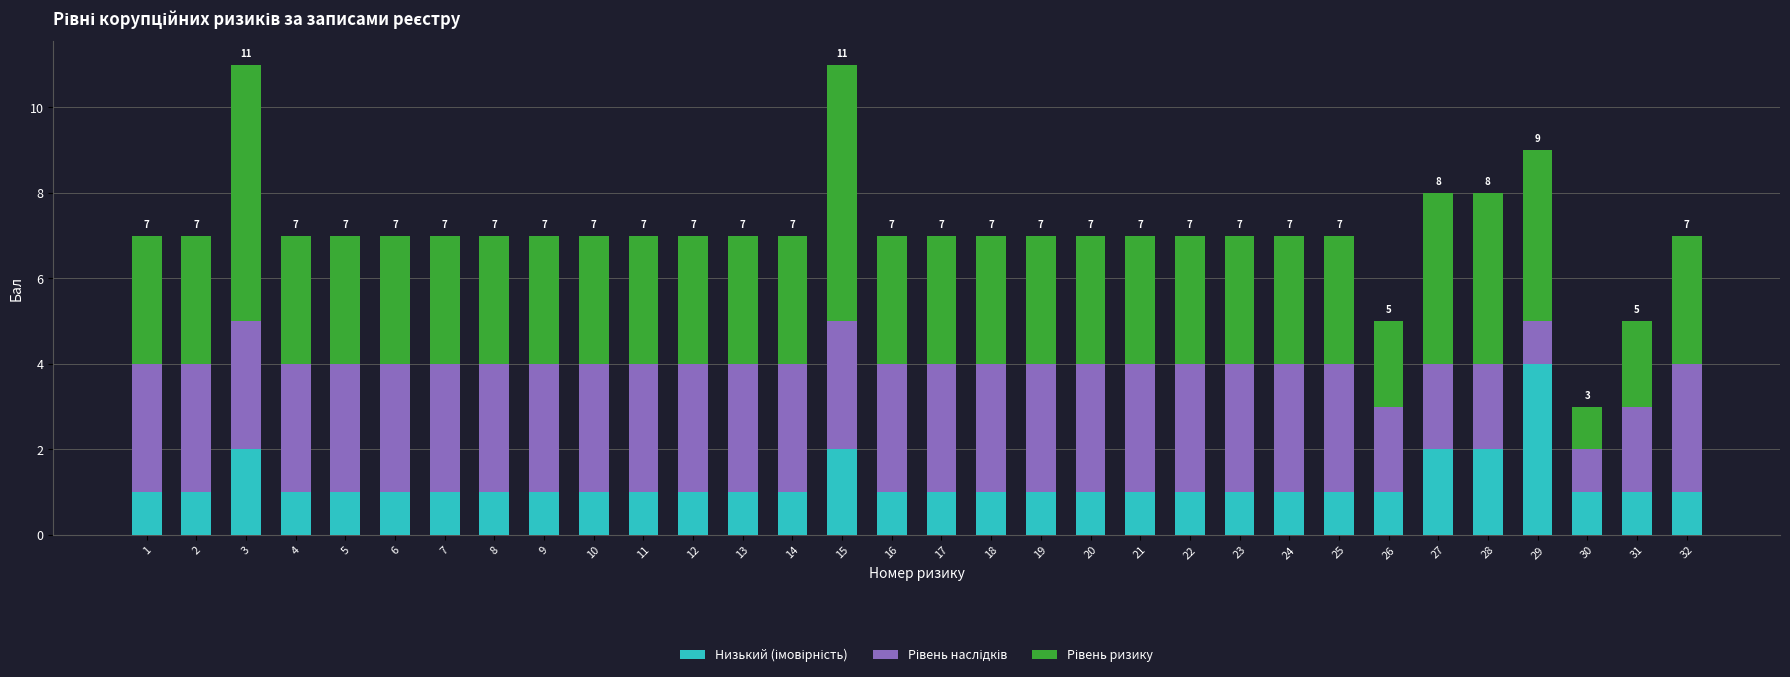

What is the total value across all series at 10?

7